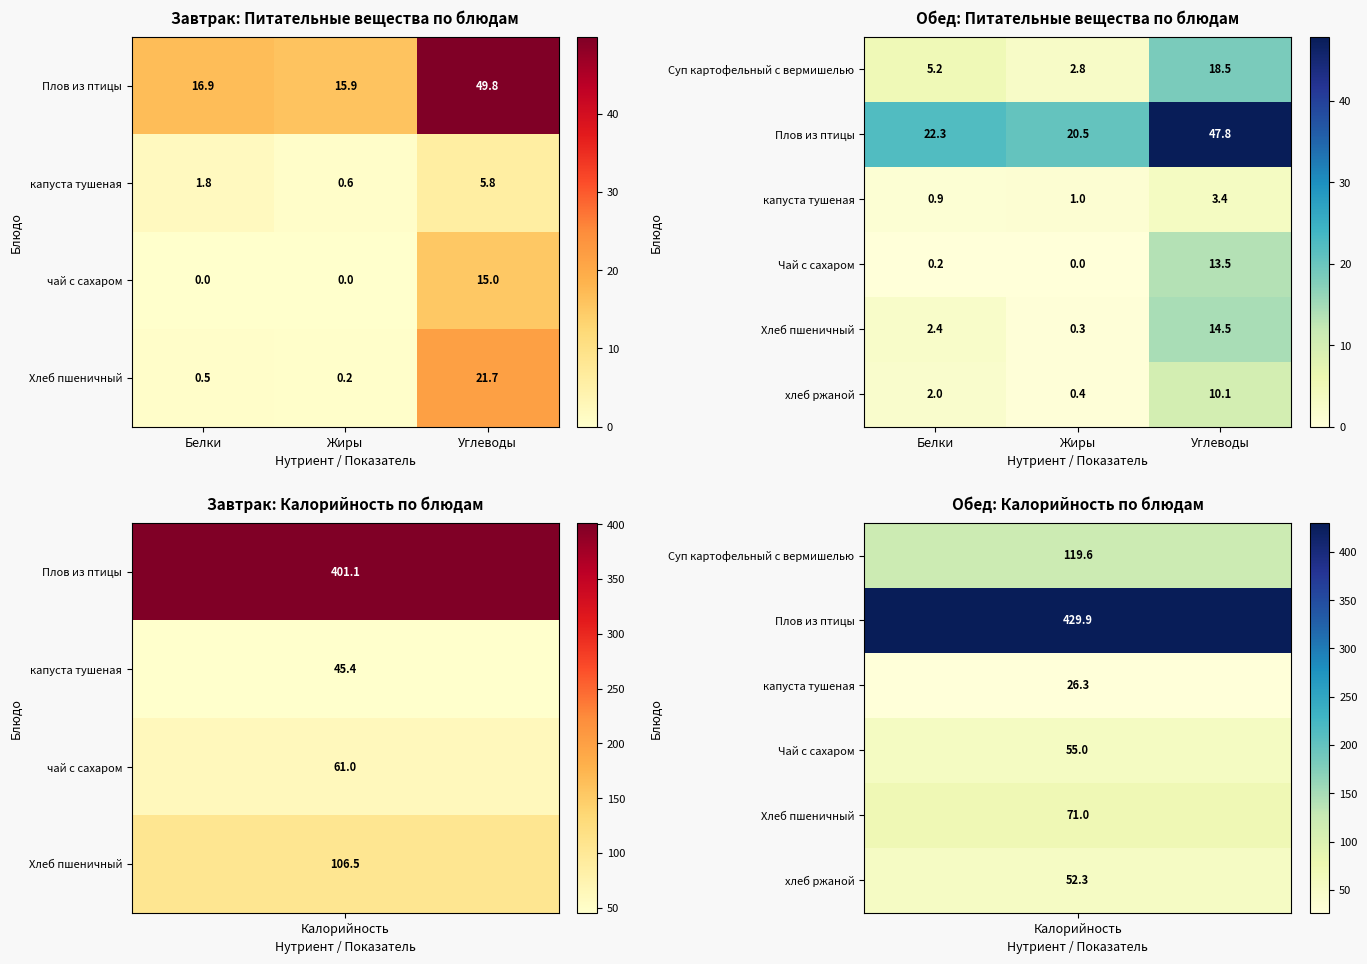

What is the difference between the maximum and second lowest values in the Суп картофельный с вермишелью series?

13.3